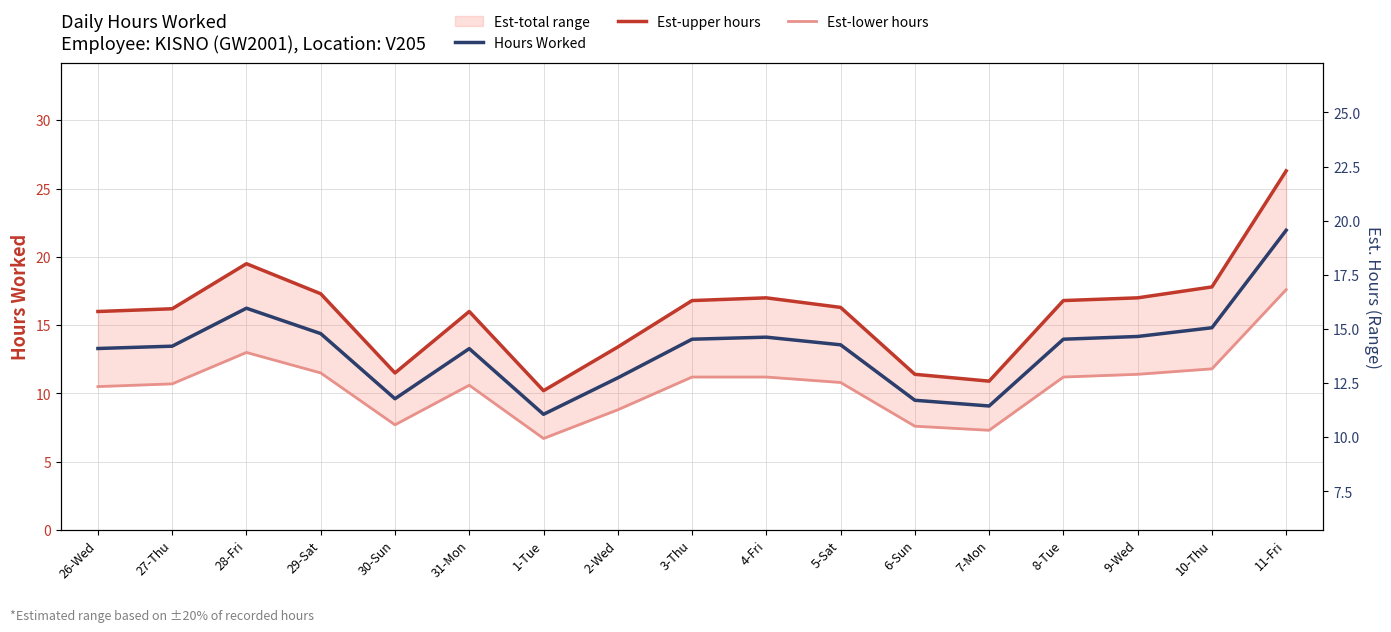

The value of Est-upper hours at 2-Wed is 8.3. True or false?

False